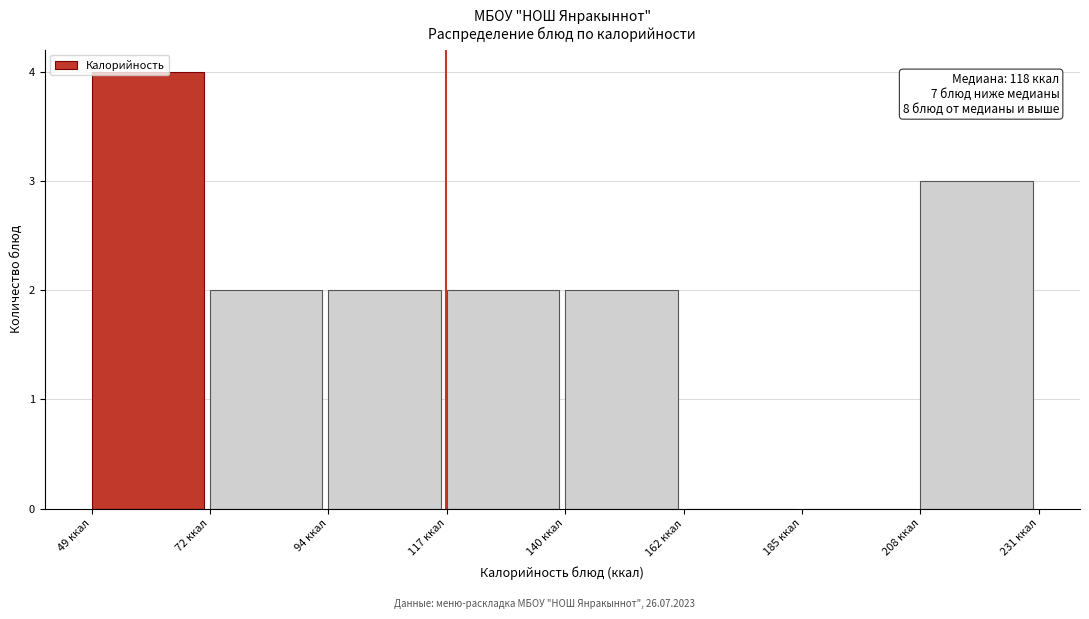

Which range on the x-axis has the tallest bar?

50 to 70